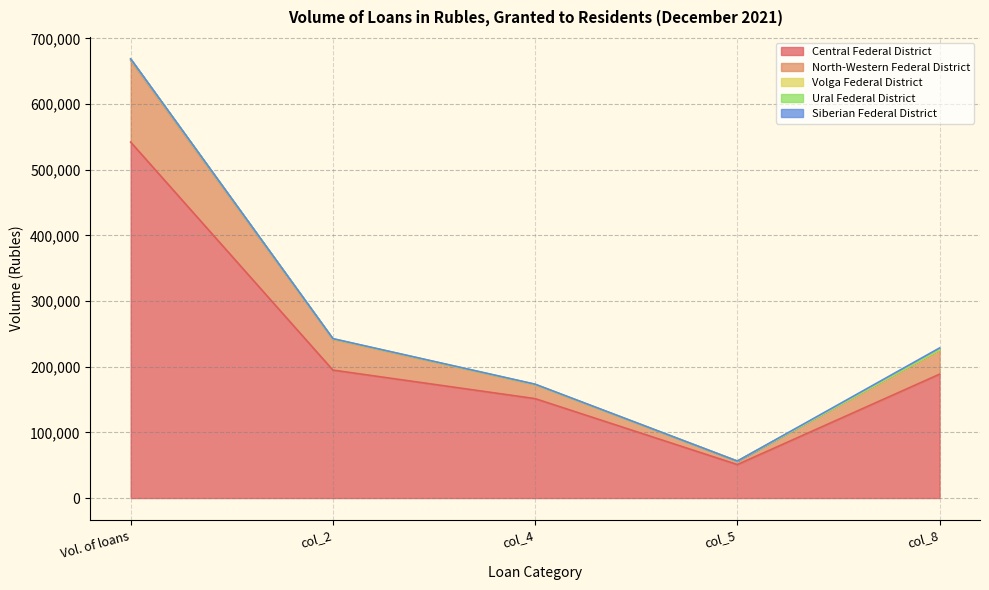

What is the highest value of the Central Federal District series?

541979